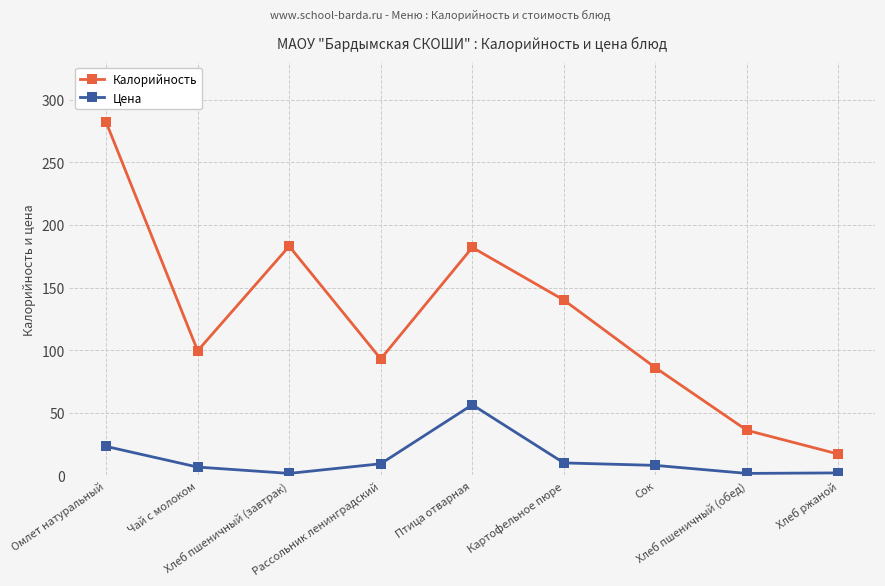

List the series in order of their overall mean, lowest first.

Цена, Калорийность